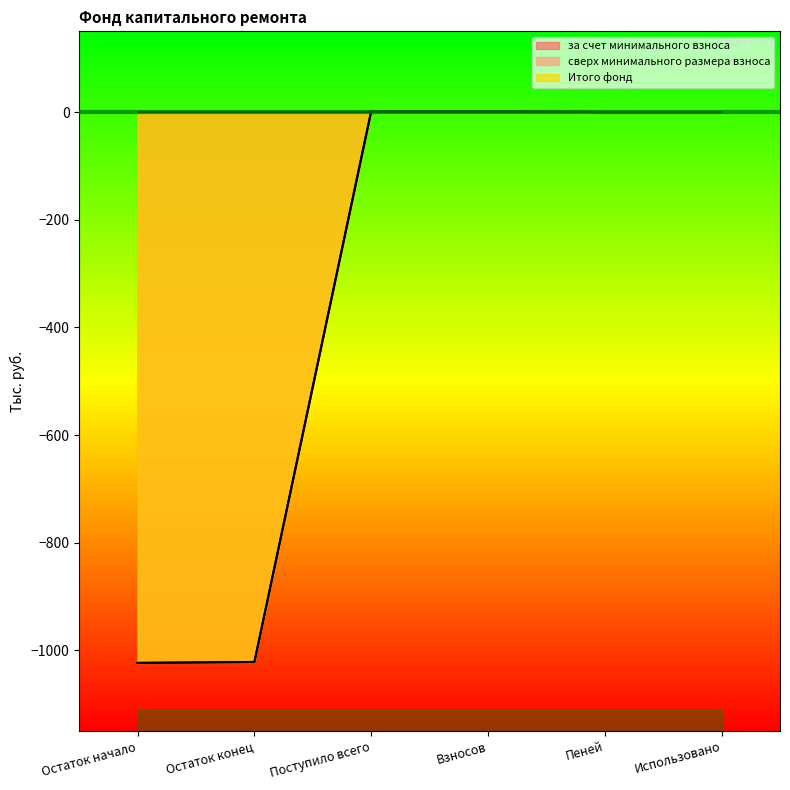

Does the chart display data point markers on the line(s)?

No